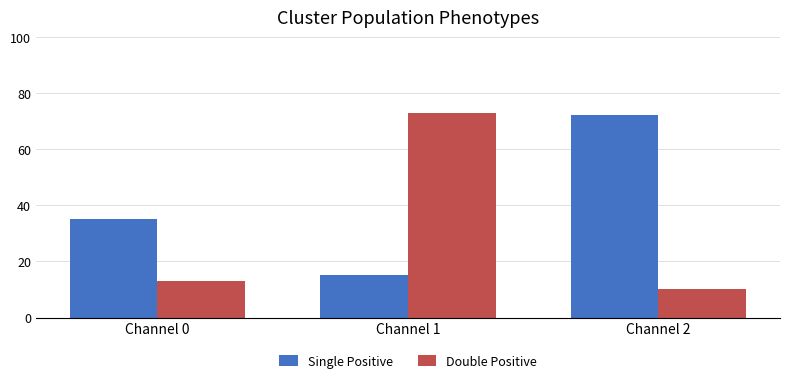

Are the bars horizontal?

No